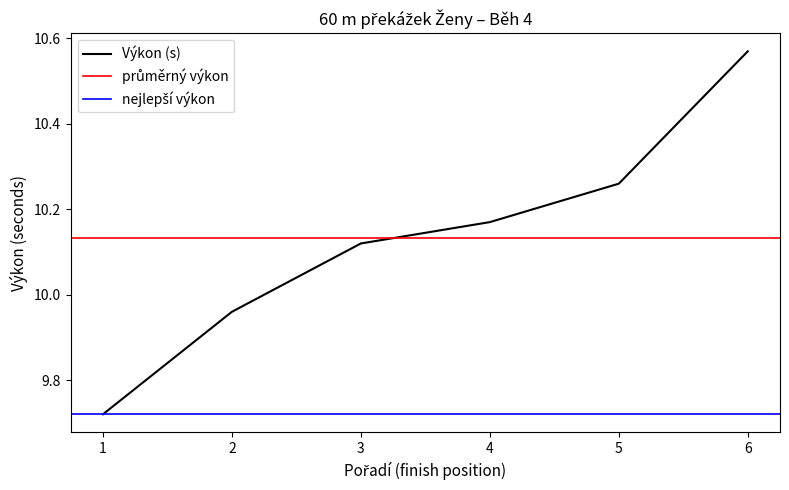

Where does the Výkon (s) series first go above 10?

3